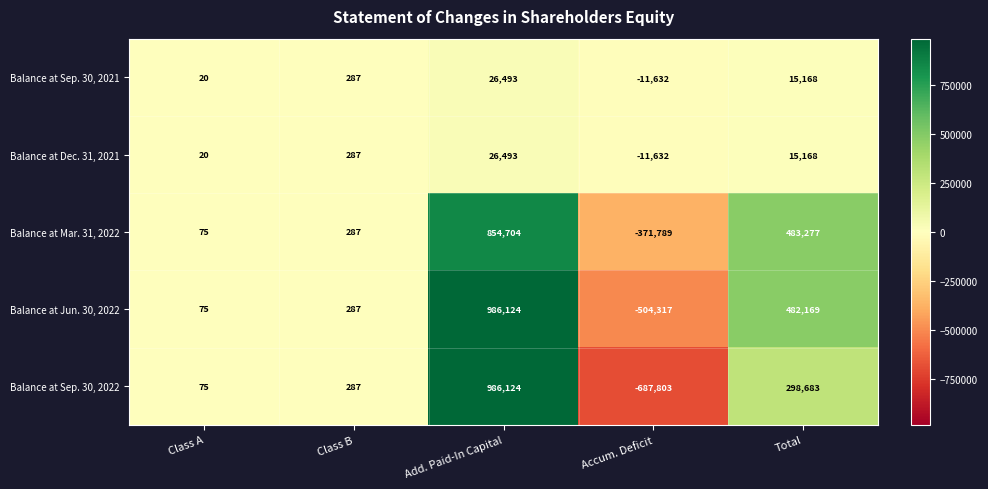

What is the sum of all Balance at Mar. 31, 2022 values?

966554